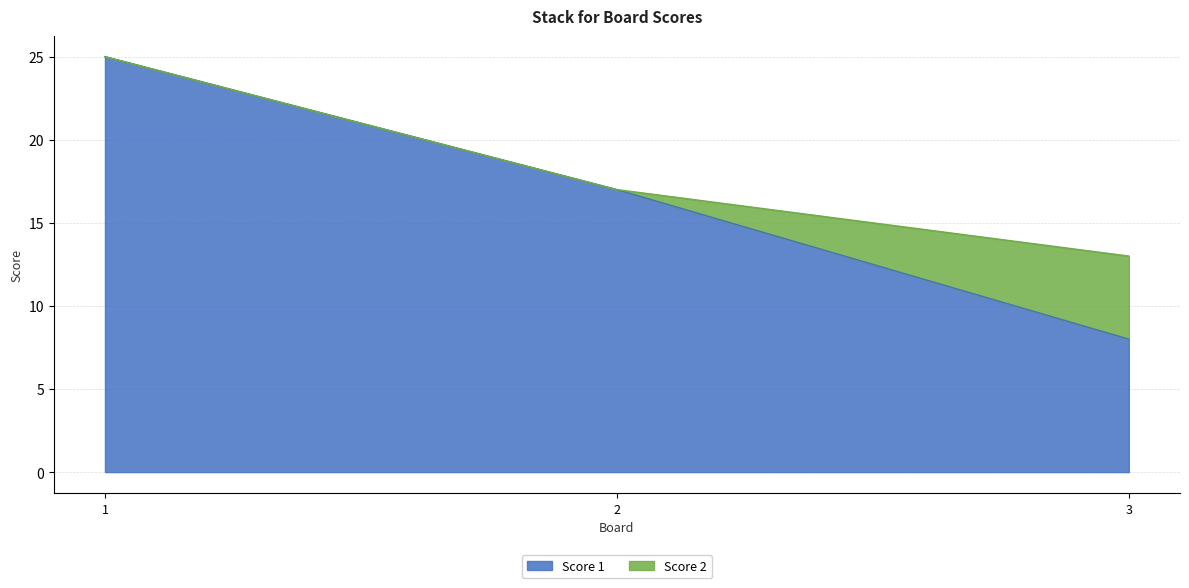

Where is the data nearest to the value 16?

2